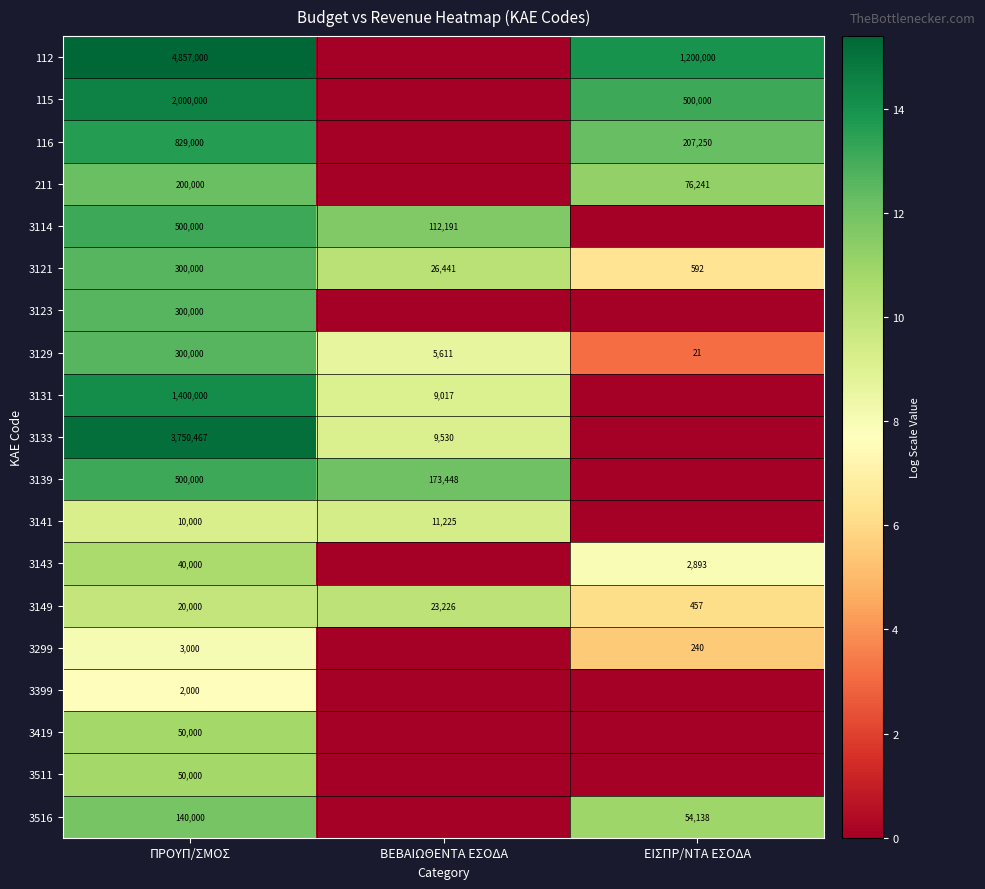

Which category has the highest value in the 3129 series?

ΠΡΟΥΠ/ΣΜΟΣ